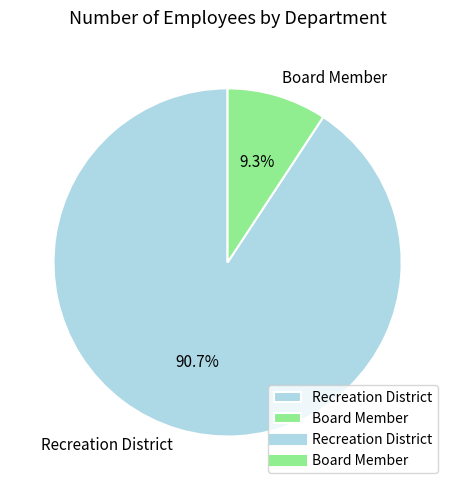

Is it true that Recreation District is 91% of the pie?

True